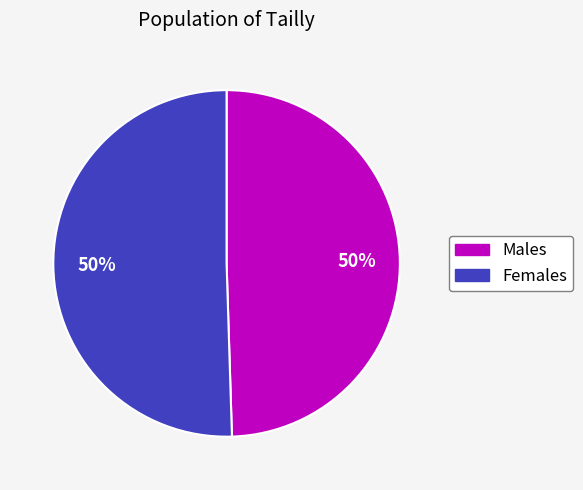

To the nearest percent, what is the average slice percentage?

50%